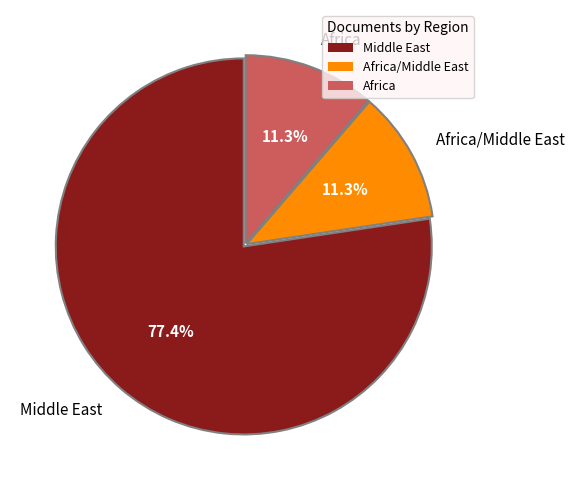

What is the largest slice in the pie chart?

Middle East